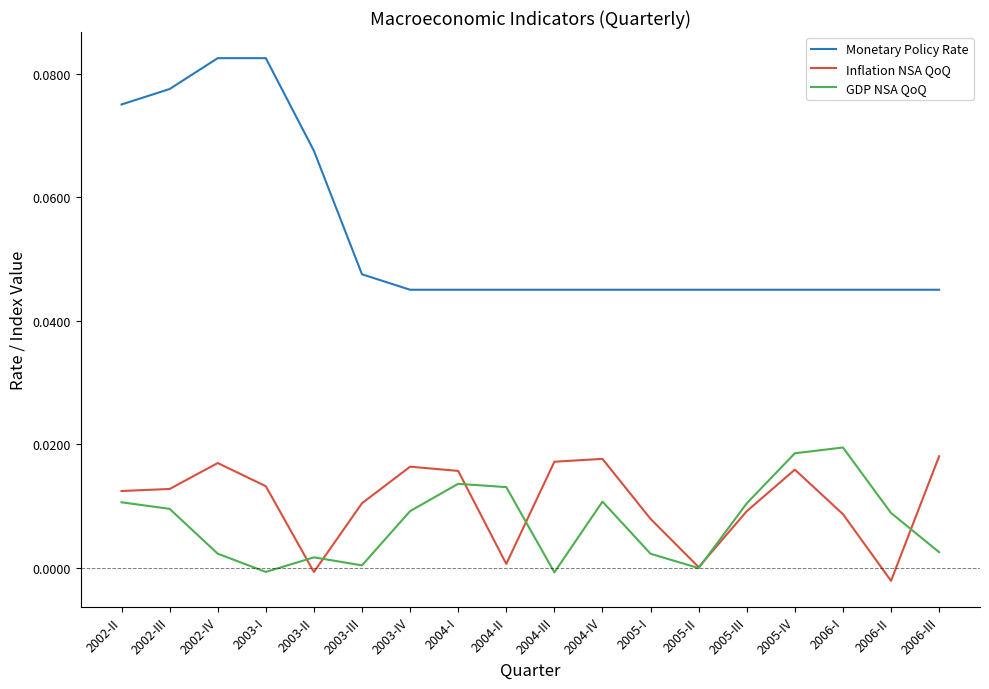

Is this an area chart (filled region under the line)?

No